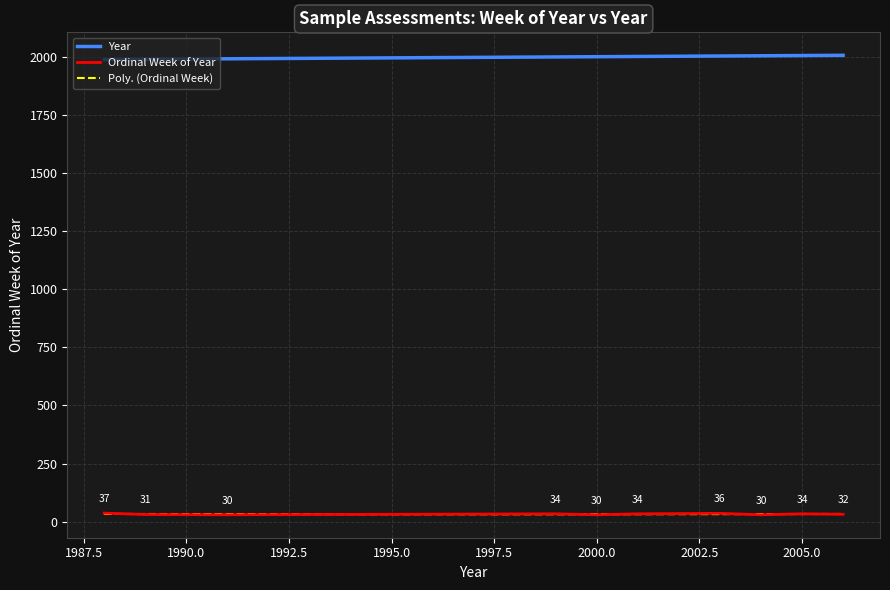

Is the value of ordinal_week at 1991 greater than the value of year at 2001?

No